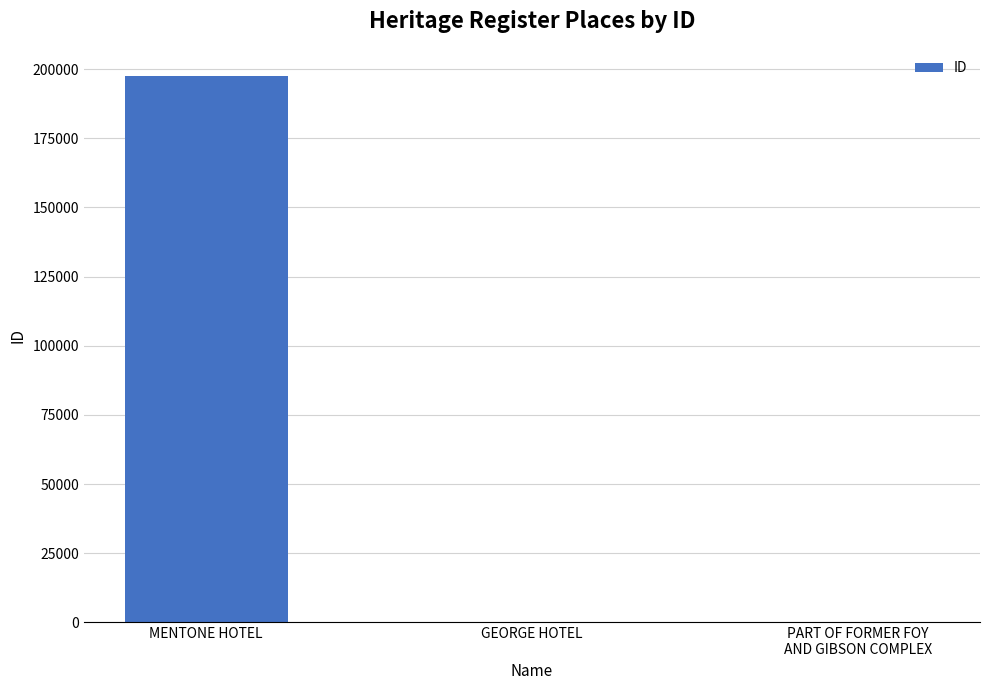

What is the sum of all values?

197816